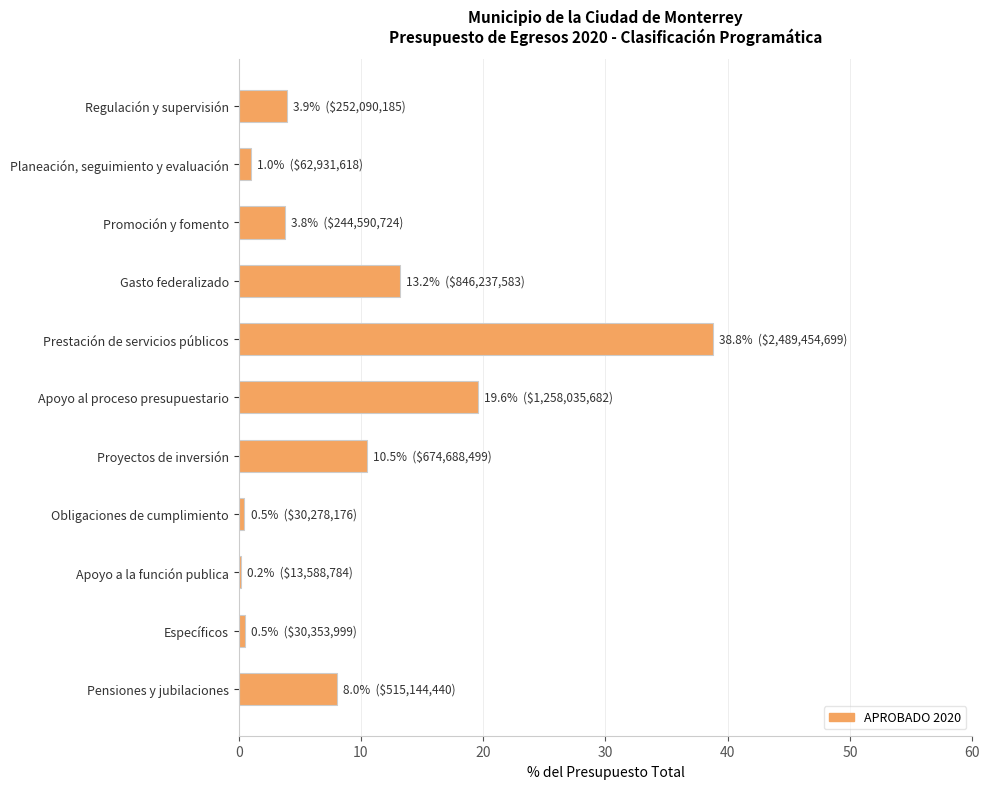

How many bars are there in total?

11